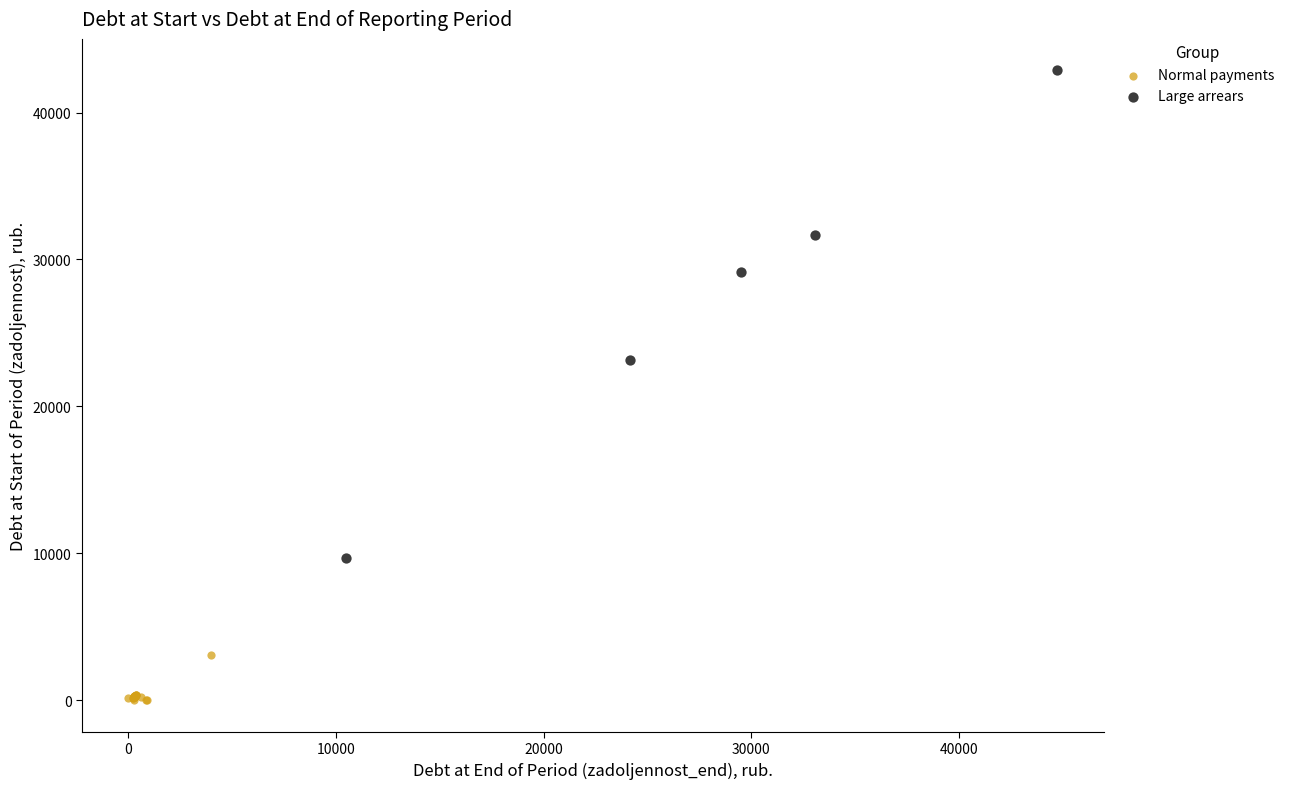

Which series has the largest Y range (max minus min)?

Large arrears